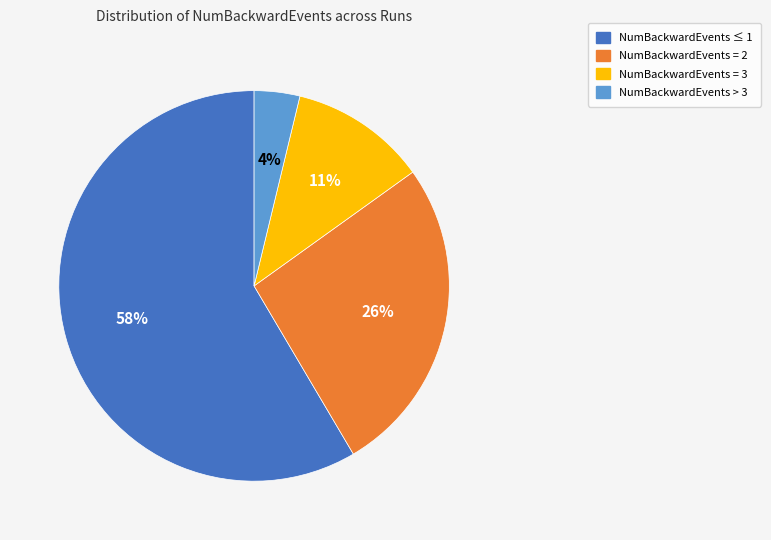

Is the sum of NumBackwardEvents > 3 and NumBackwardEvents = 2 greater than half?

No